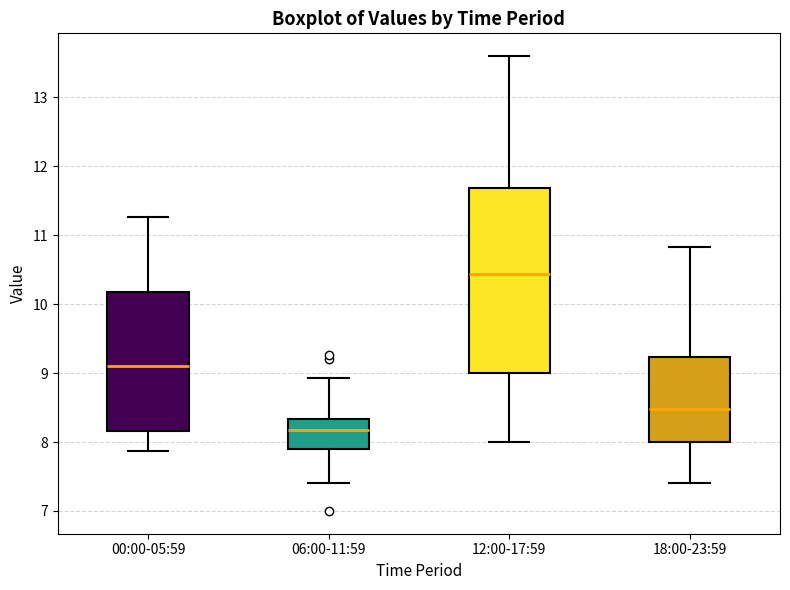

Which box has the highest median line?

12:00-17:59